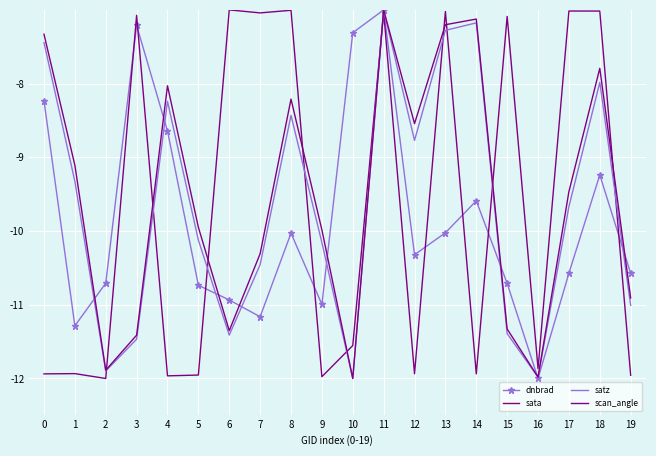

What is the approximate value of dnbrad at 18?

-9.2